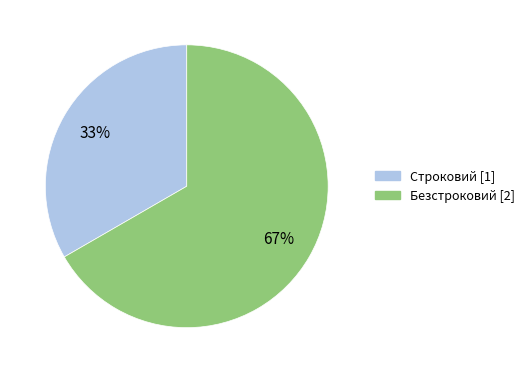

Which has a higher value, Строковий or Безстроковий?

Безстроковий